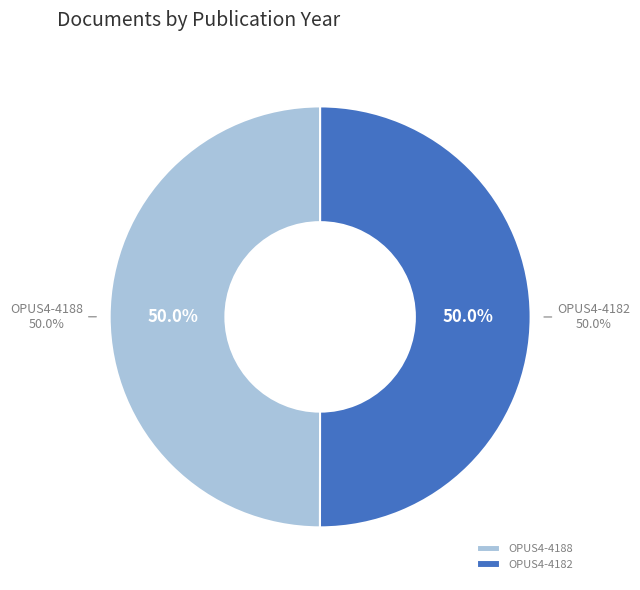

To the nearest percent, what portion does OPUS4-4188 represent?

50%